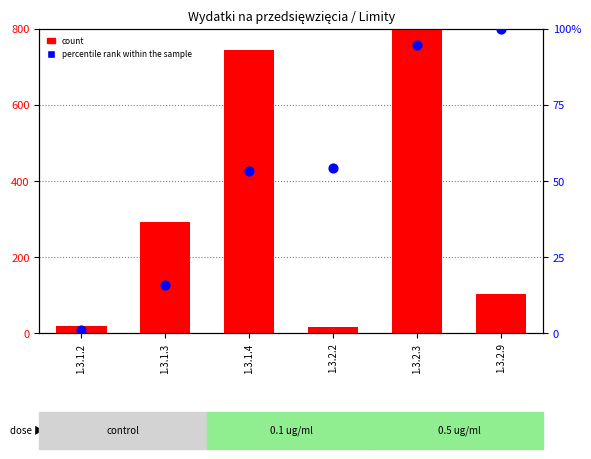

What is the total value across all series at 1.3.2.2?

69.7